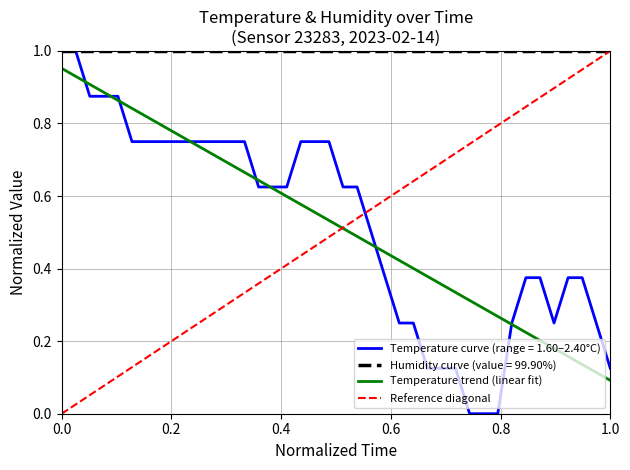

Is it true that the value at 00:37 is 0.6?

True